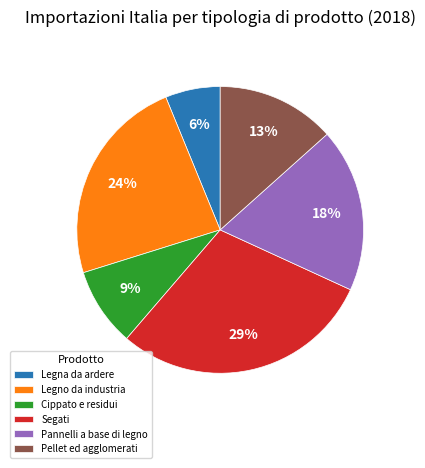

Between Legna da ardere and Pellet ed agglomerati, which is larger?

Pellet ed agglomerati